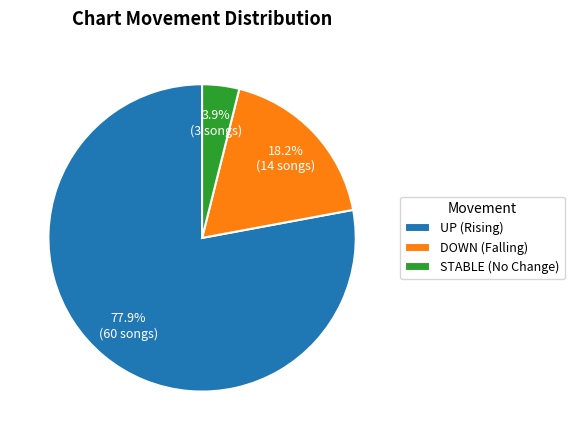

Between STABLE (No Change) and UP (Rising), which is larger?

UP (Rising)